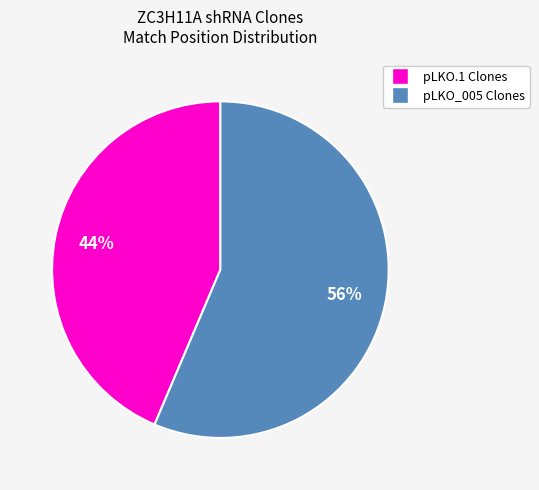

How many slices are in this pie chart?

2